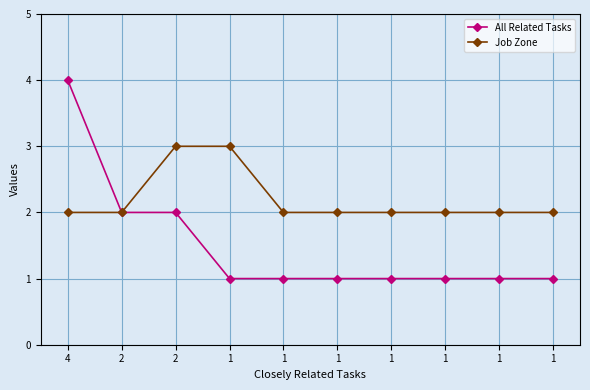

How many lines are shown in the chart?

2